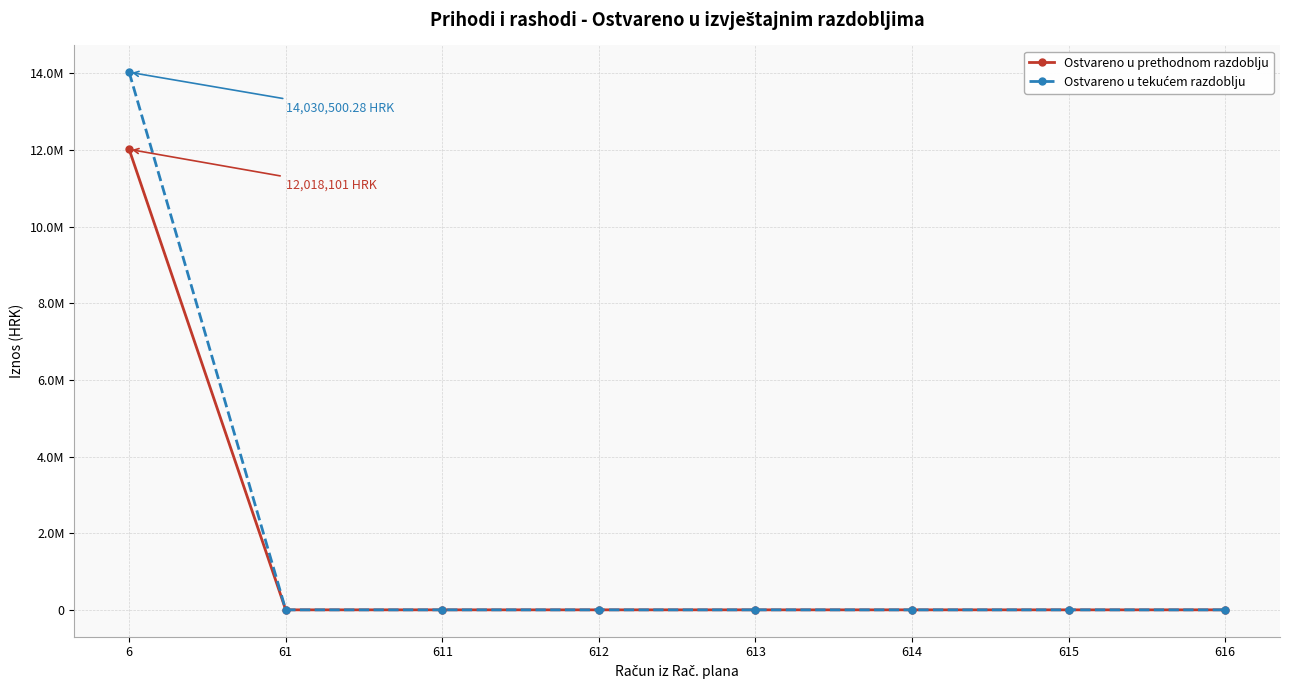

Is the value of Ostvareno u tekućem razdoblju at 61 greater than the value of Ostvareno u prethodnom razdoblju at 613?

No